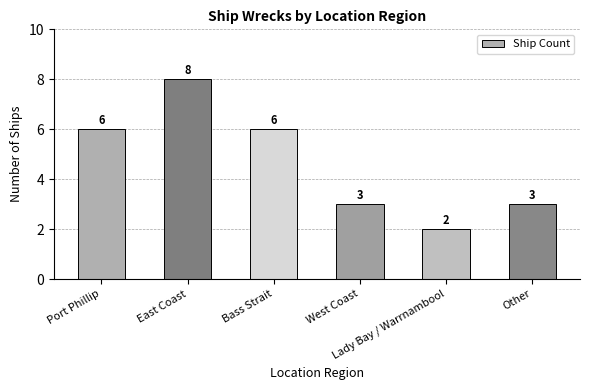

Reading left to right, transcribe all the data shown in this chart.

Port Phillip=6	East Coast=8	Bass Strait=6	West Coast=3	Lady Bay / Warrnambool=2	Other=3